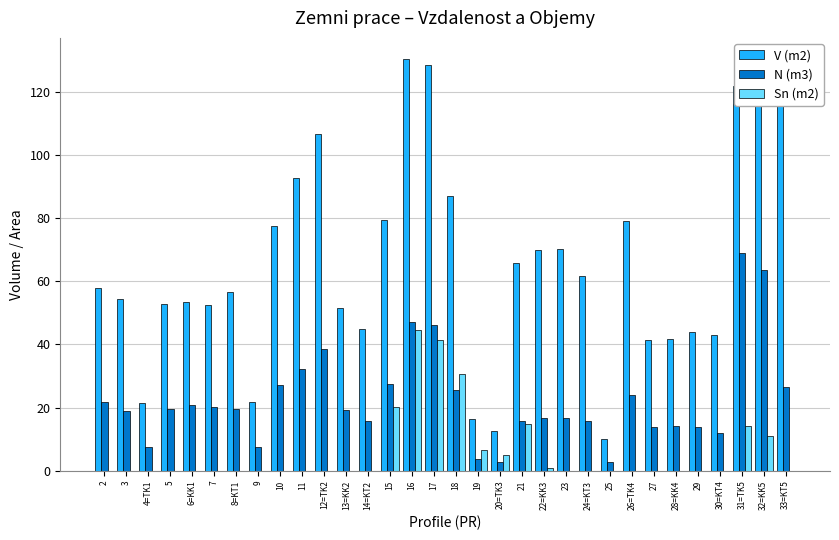

Between 11 and 24=KT3, which series saw the biggest shift?

V (m2)